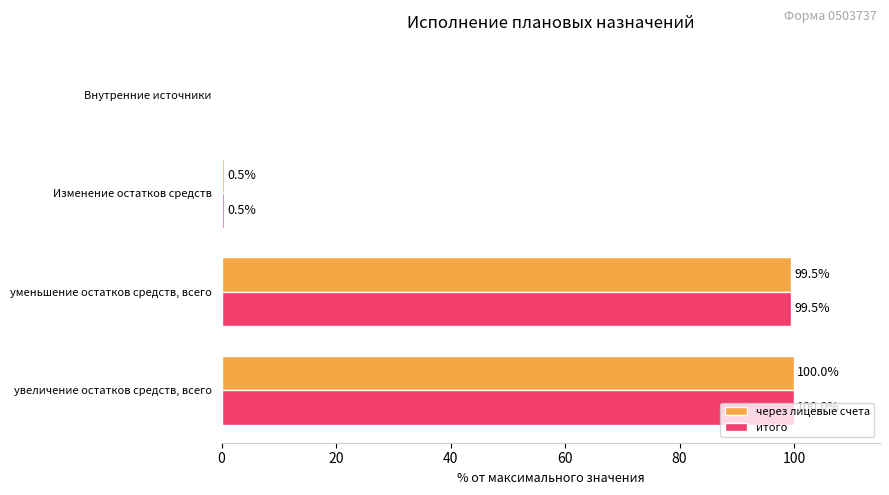

At which category is the sum across all series the highest?

увеличение остатков средств, всего